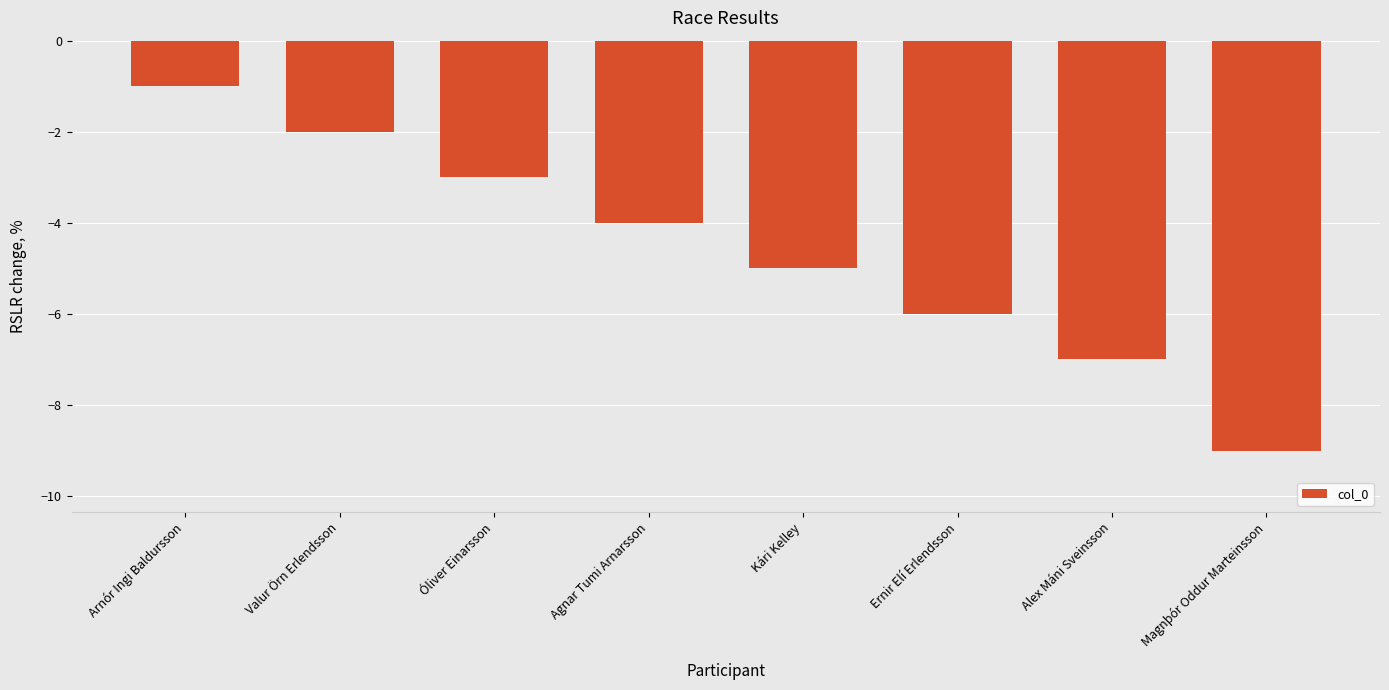

Which label corresponds to the smallest value in the chart?

Magnþór Oddur Marteinsson